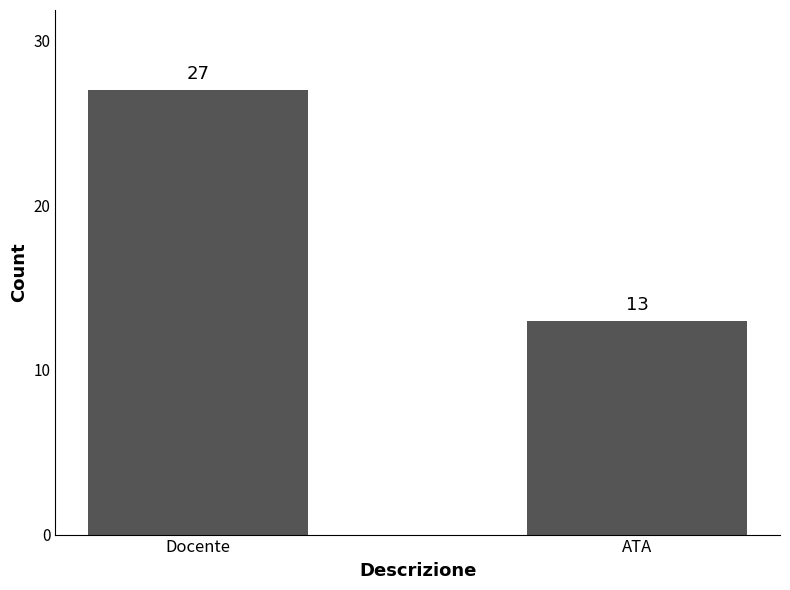

What is the label of the 1st bar from the right?

ATA